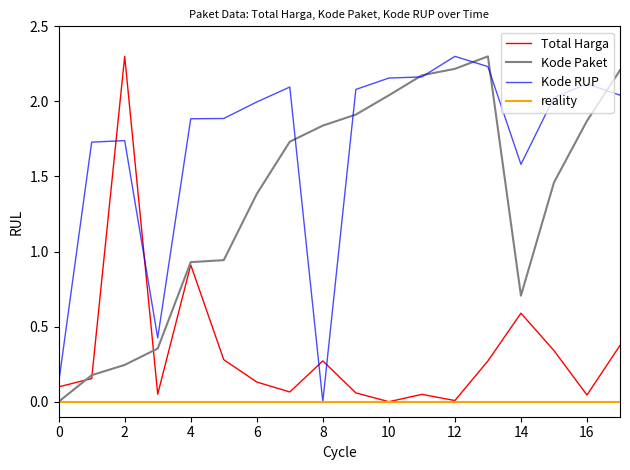

How many lines are shown in the chart?

4